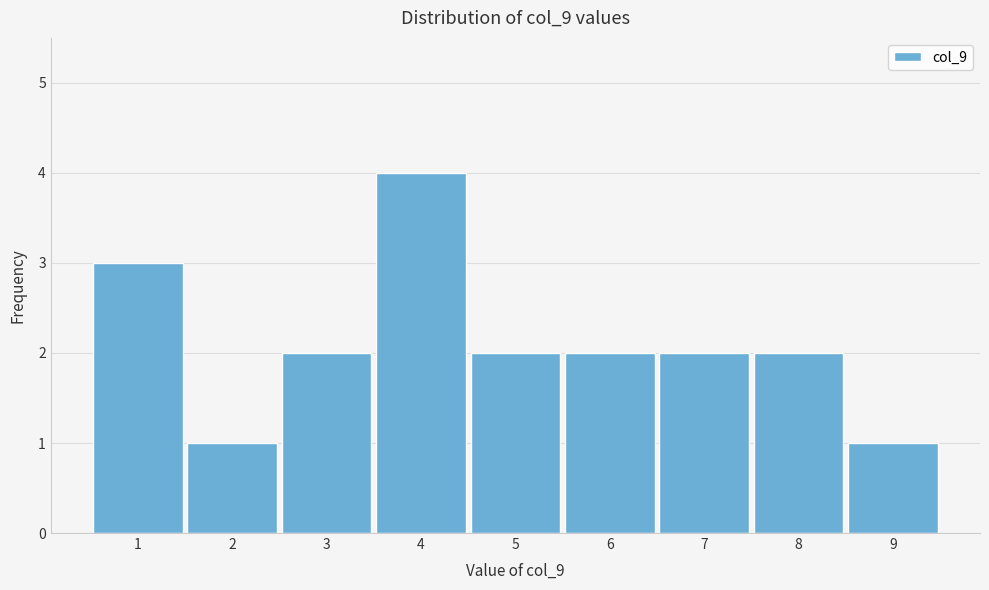

Reading left to right, list every bar in this chart as the range it spans on the x-axis followed by its height. The values are not printed on the chart, so give them approximately, as read against the axis.

0.5 to 1.5: 3
1.5 to 2.5: 1
2.5 to 3.5: 2
3.5 to 4.5: 4
4.5 to 5.5: 2
5.5 to 6.5: 2
6.5 to 7.5: 2
7.5 to 8.5: 2
8.5 to 9.5: 1